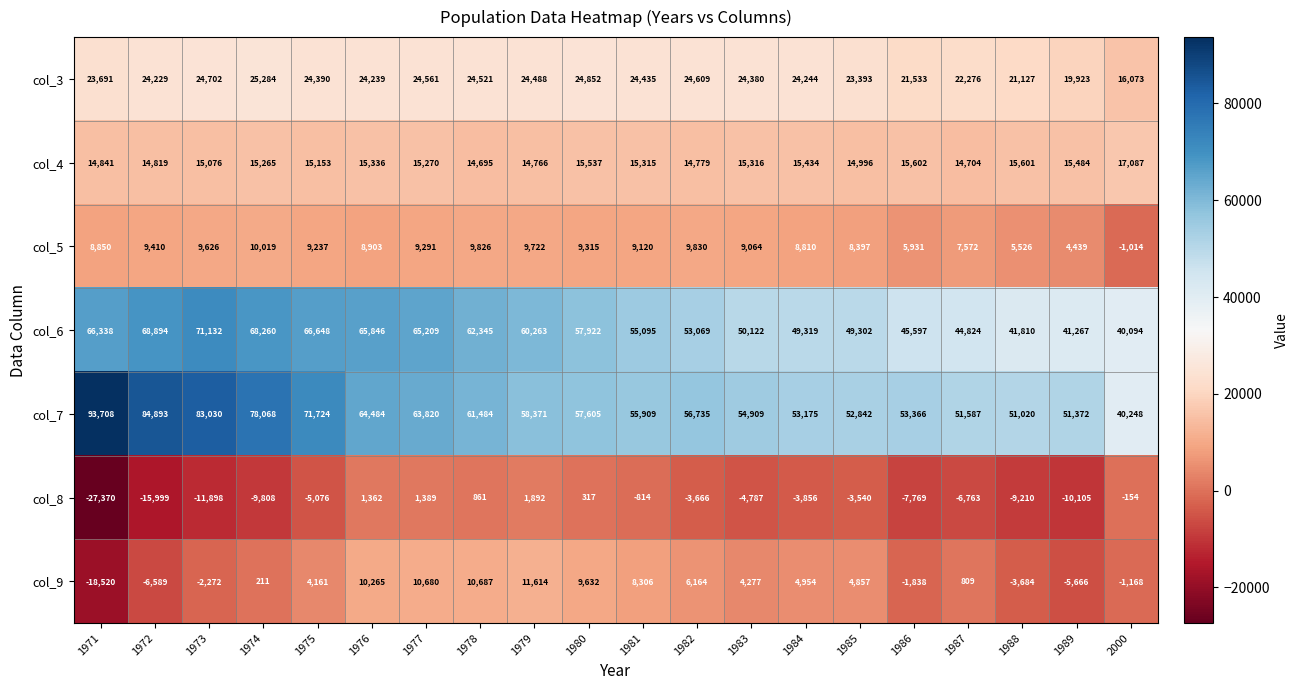

What is the difference between the second highest and minimum values in the col_9 series?

29207